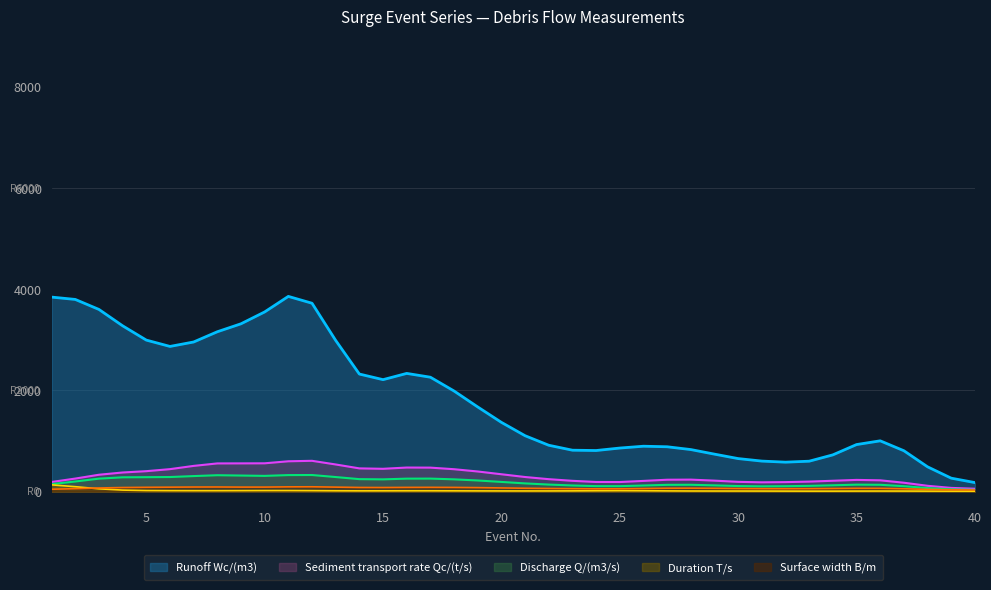

The value of Duration T/s at 18 is 16.0. True or false?

True